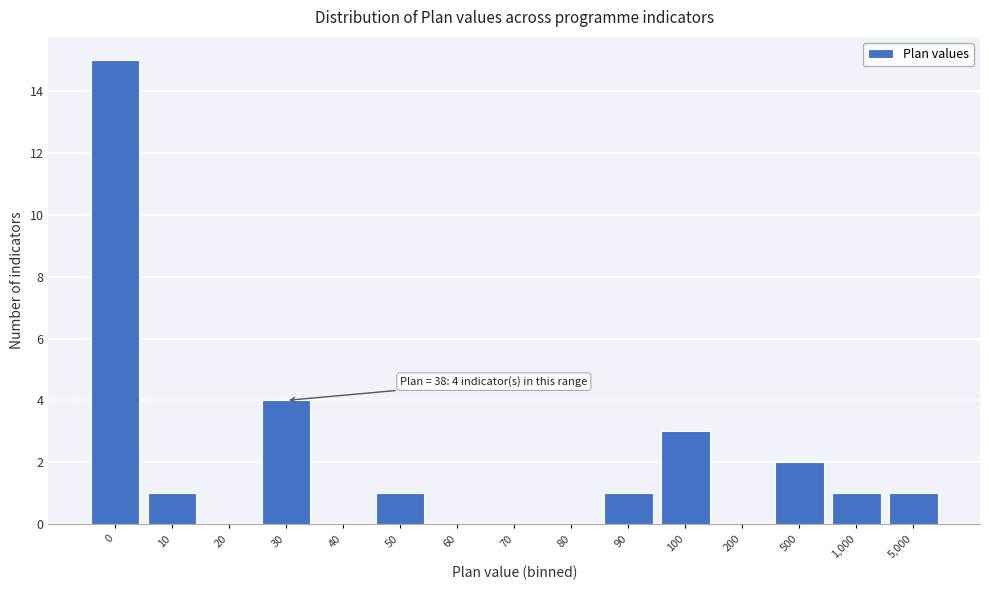

Reading right to left, extract all data points from this chart.

5,000=1	1,000=1	500=2	200=0	100=3	90=1	80=0	70=0	60=0	50=1	40=0	30=4	20=0	10=1	0=15